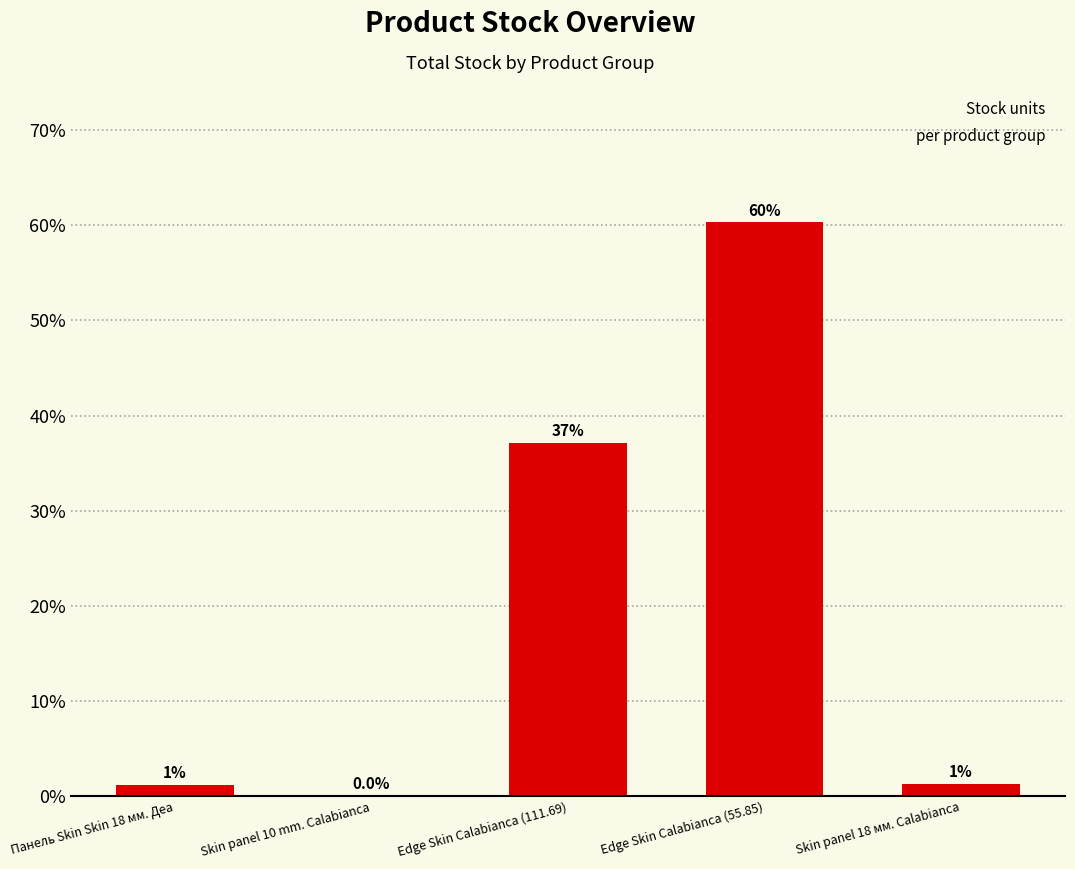

What is the difference between the values at Edge Skin Calabianca (111.69) and Панель Skin Skin 18 мм. Деа?

36.0